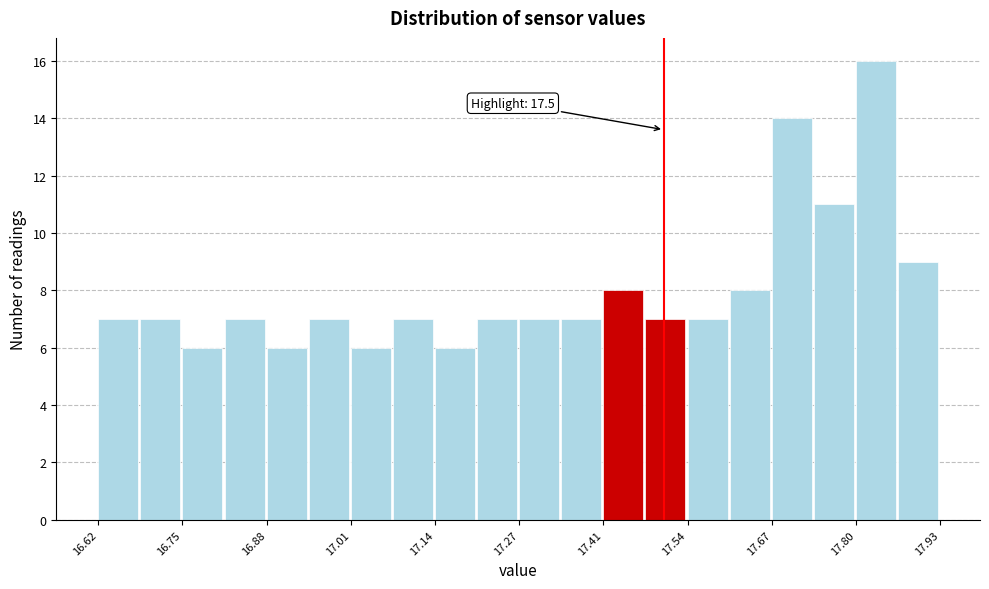

Around what value on the x-axis is the tallest bar? Give the approximate position of its centre, as read against the axis.

17.84